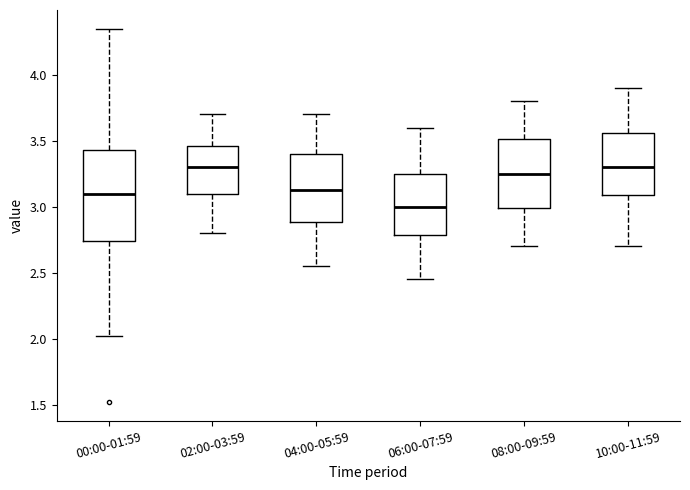

Reading left to right, transcribe this box plot: for each box, give where its median line is, the range the box spans, and where its two whiskers end, as read against the y-axis. The values are not printed on the chart, so give them approximately, as read against the axis.

00:00-01:59: median 3.10, box 2.75 to 3.45, whiskers 2.00 to 4.35
02:00-03:59: median 3.30, box 3.10 to 3.45, whiskers 2.80 to 3.70
04:00-05:59: median 3.15, box 2.90 to 3.40, whiskers 2.55 to 3.70
06:00-07:59: median 3.00, box 2.80 to 3.25, whiskers 2.45 to 3.60
08:00-09:59: median 3.25, box 3.00 to 3.50, whiskers 2.70 to 3.80
10:00-11:59: median 3.30, box 3.10 to 3.55, whiskers 2.70 to 3.90